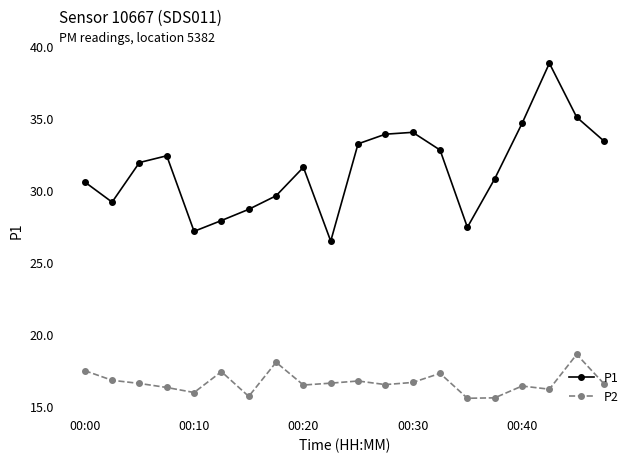

What is the greatest value displayed?

38.9